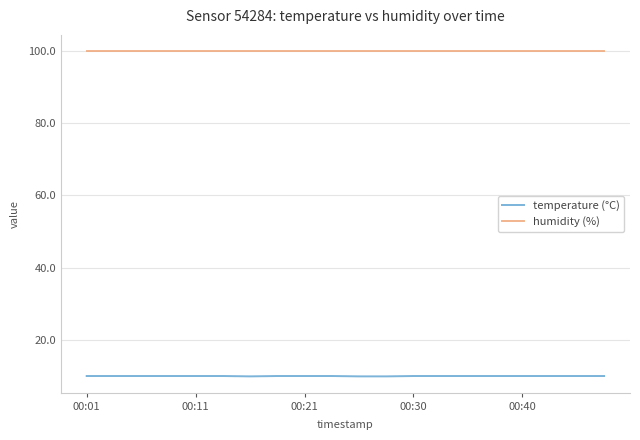

What is the lowest value of the temperature (°C) series?

9.9